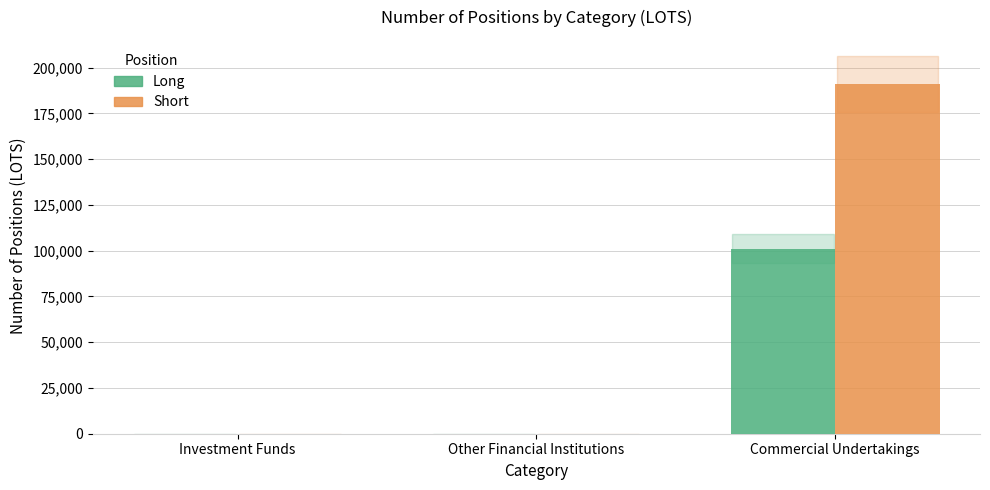

Reading left to right, what are all the values shown in this chart?

Long: 0	0	101162
Short: 0	0	191122